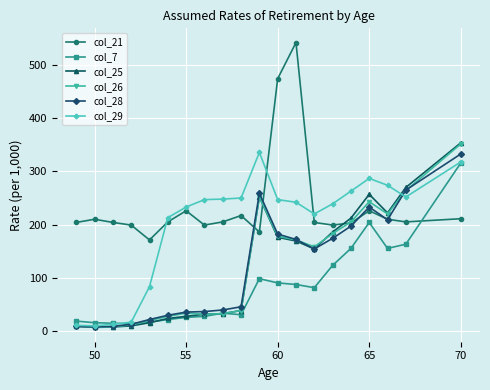

Which series has the largest range (max minus min)?

col_21